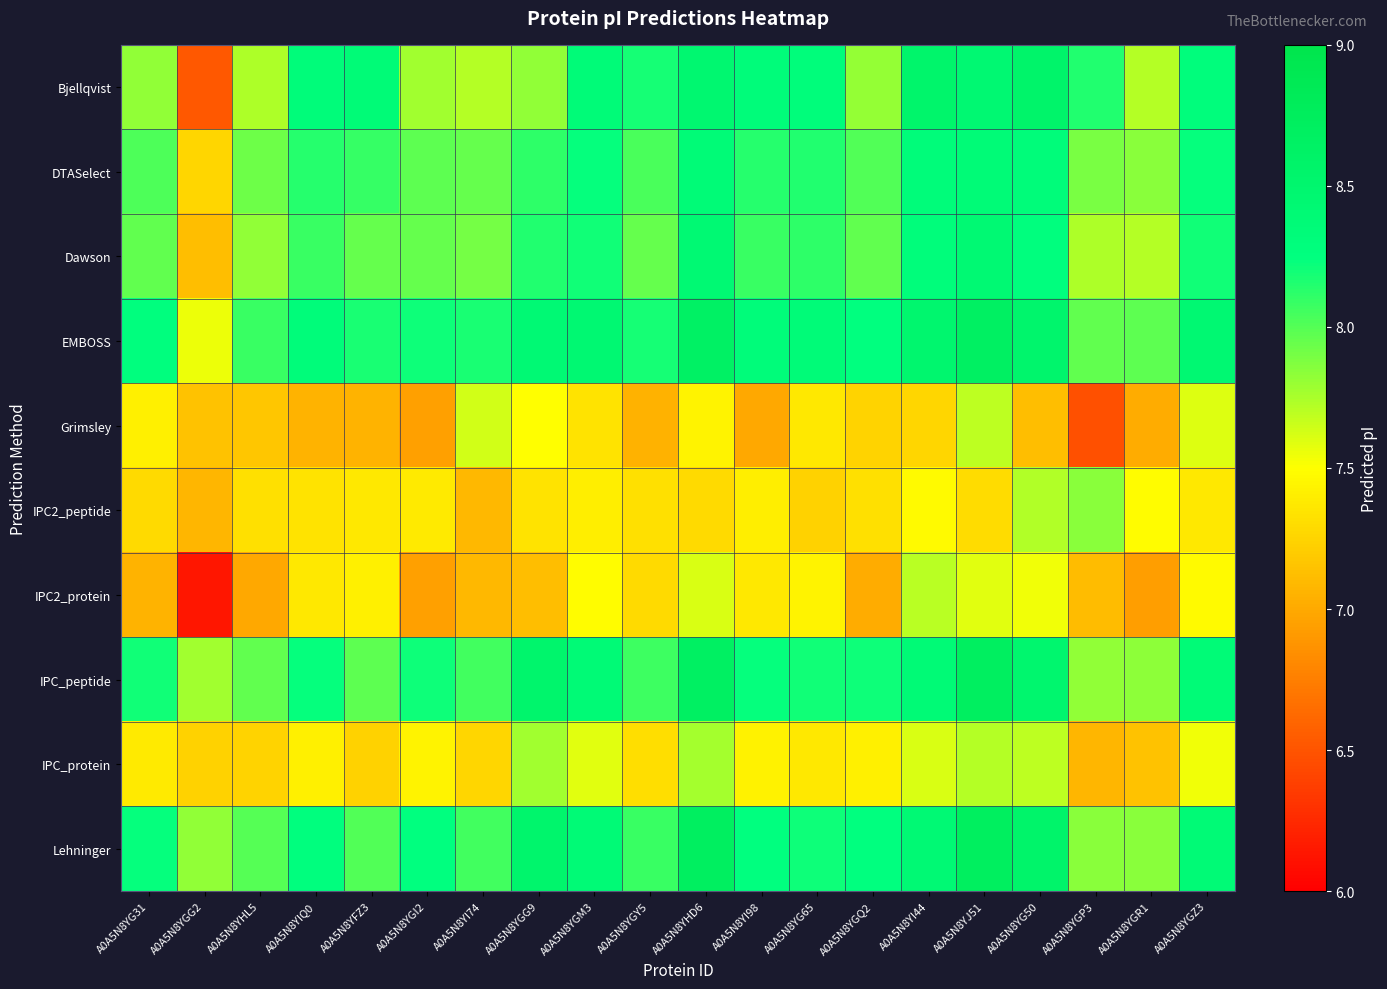

Which series has the widest spread of values?

Bjellqvist